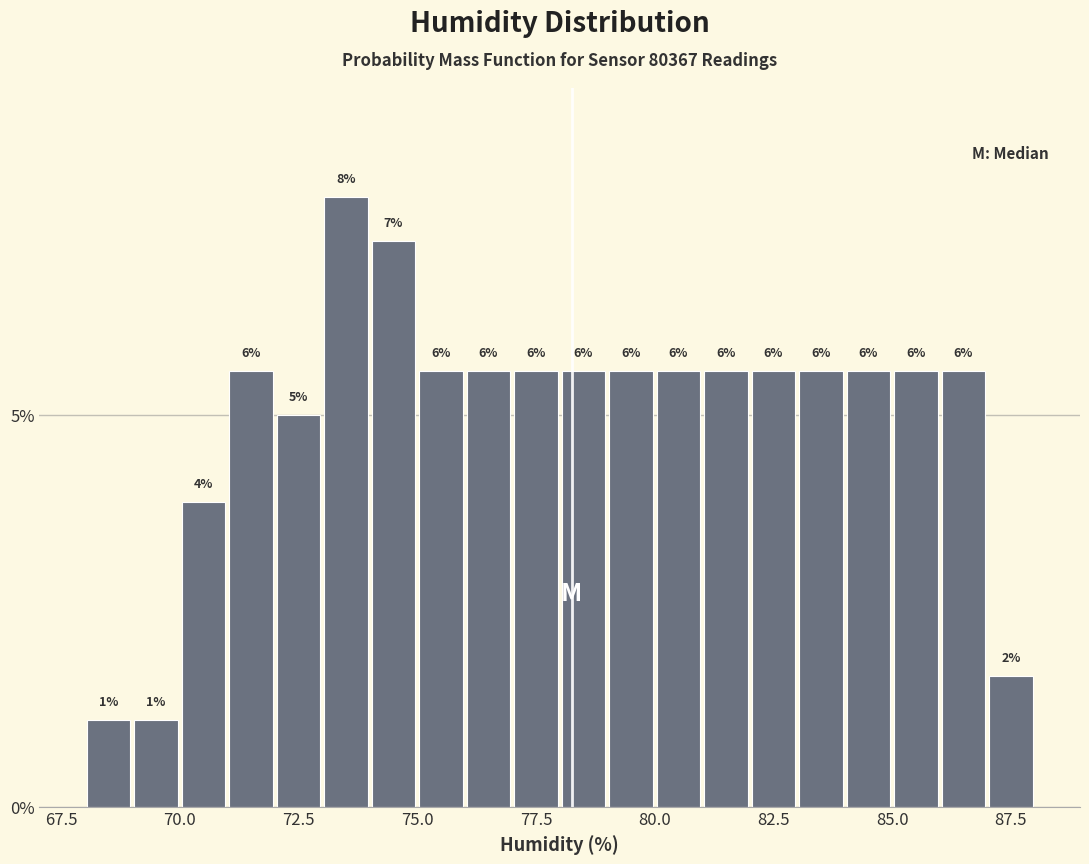

Read against the x-axis, roughly where is the centre of the tallest bar?

73.5